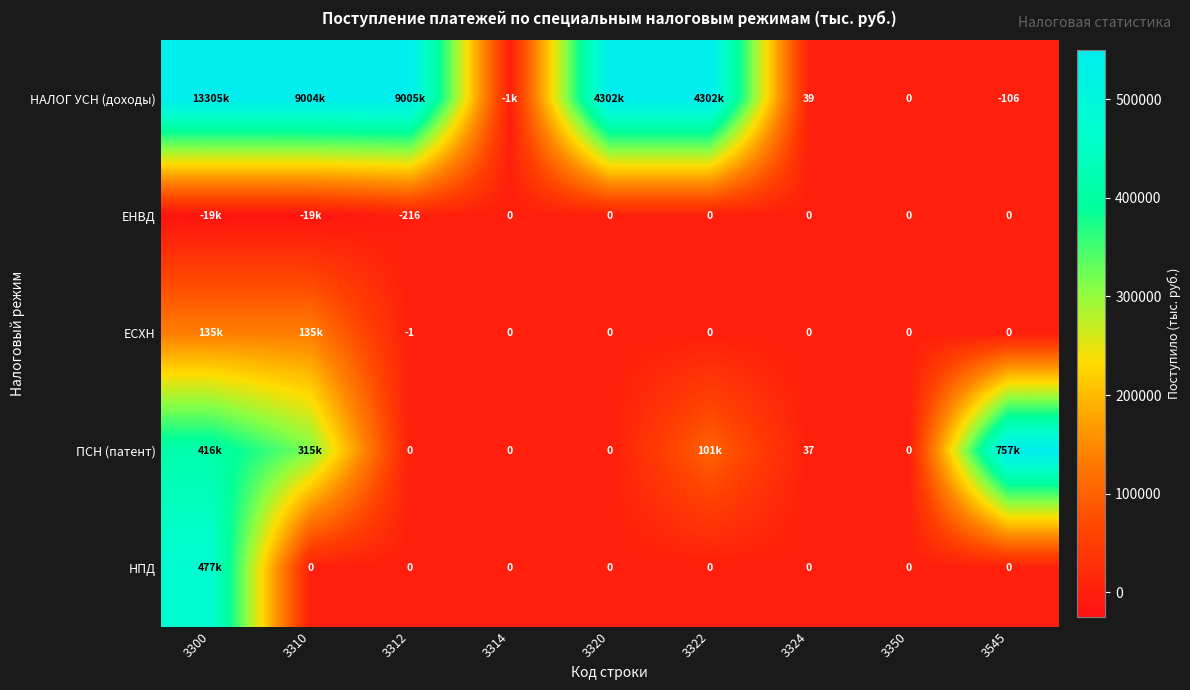

What is the total value across all series at 3324?

76